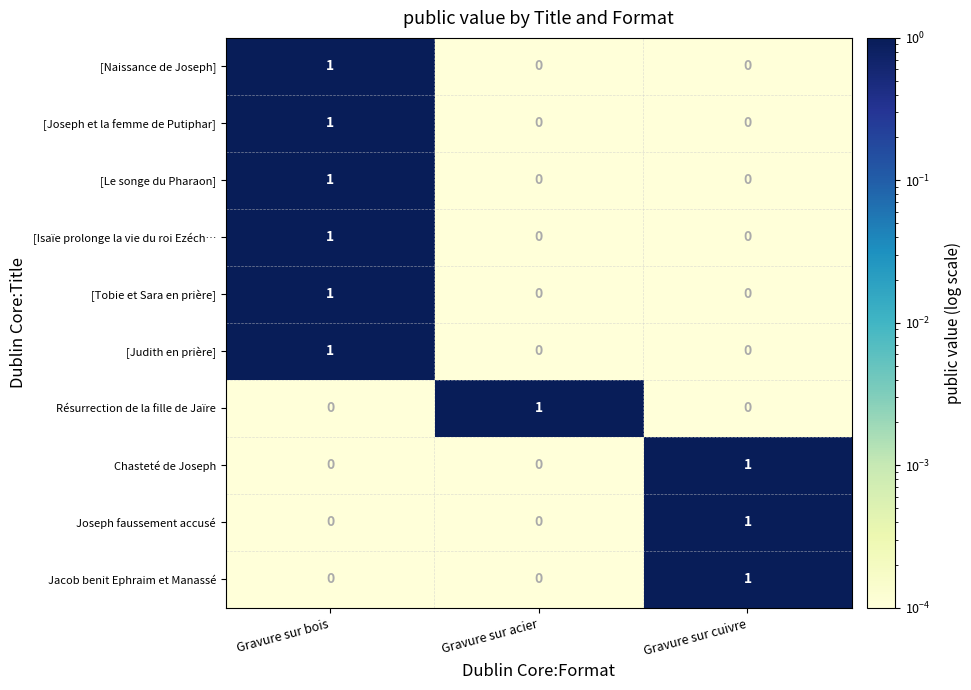

Reading right to left, transcribe all the data shown in this chart.

[Naissance de Joseph]: 0	0	1
[Joseph et la femme de Putiphar]: 0	0	1
[Le songe du Pharaon]: 0	0	1
[Isaïe prolonge la vie du roi Ezéch…: 0	0	1
[Tobie et Sara en prière]: 0	0	1
[Judith en prière]: 0	0	1
Résurrection de la fille de Jaïre: 0	1	0
Chasteté de Joseph: 1	0	0
Joseph faussement accusé: 1	0	0
Jacob benit Ephraim et Manassé: 1	0	0